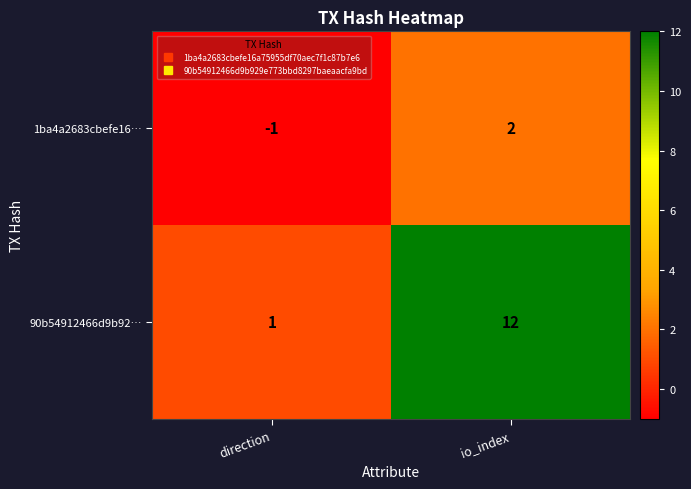

Which series changed the most between direction and io_index?

90b54912466d9b92…